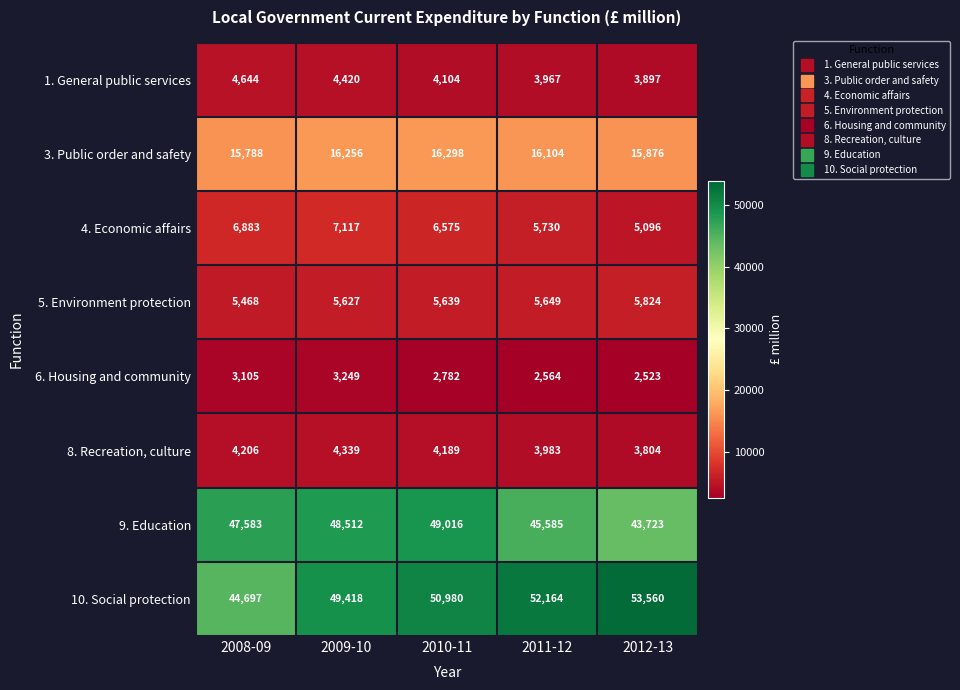

How many categories are shown in the chart?

5